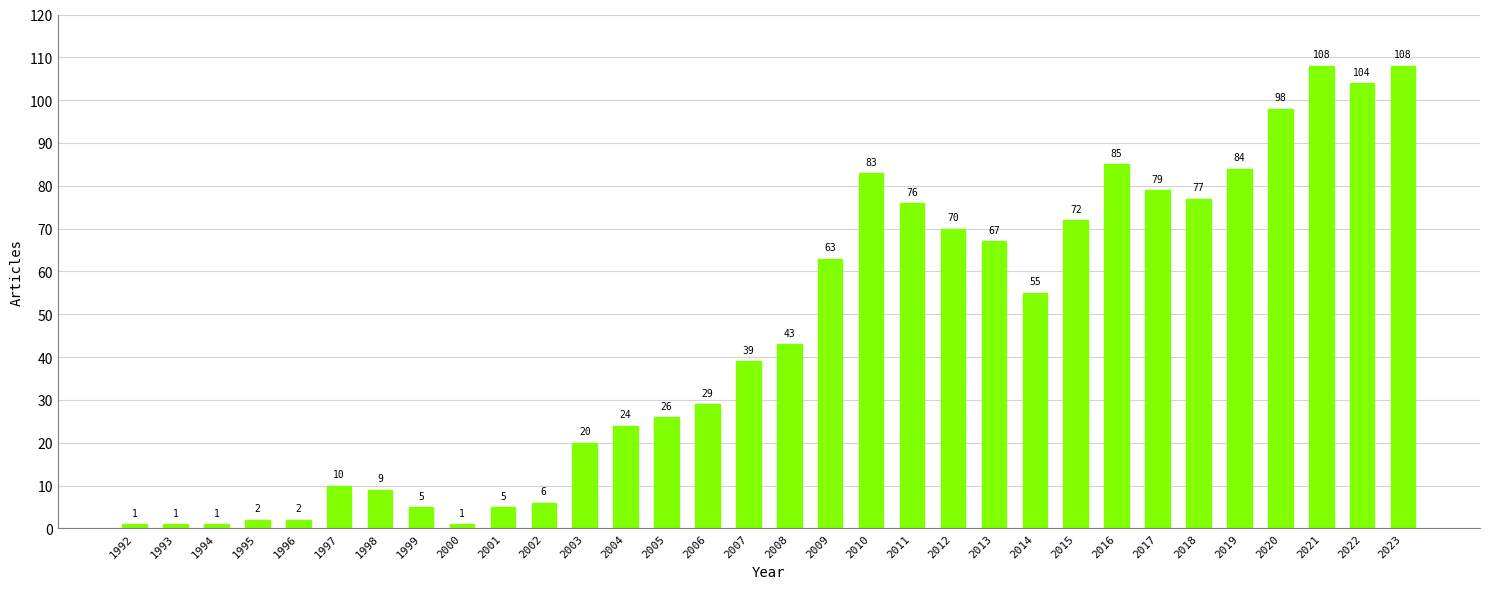

Which has a higher value, 1992 or 2002?

2002